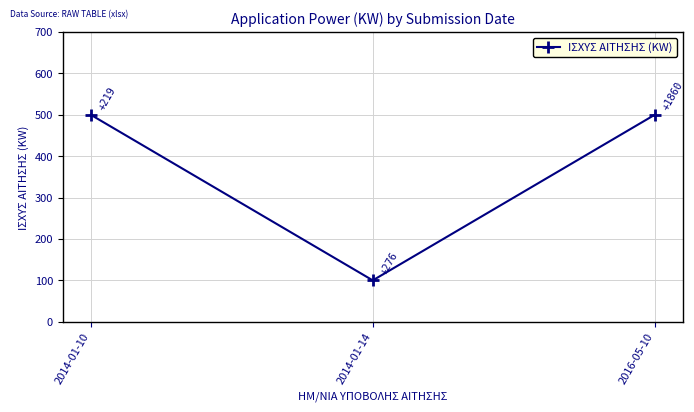

Reading left to right, list all the values displayed in this chart.

2014-01-10=500	2014-01-14=100	2016-05-10=500